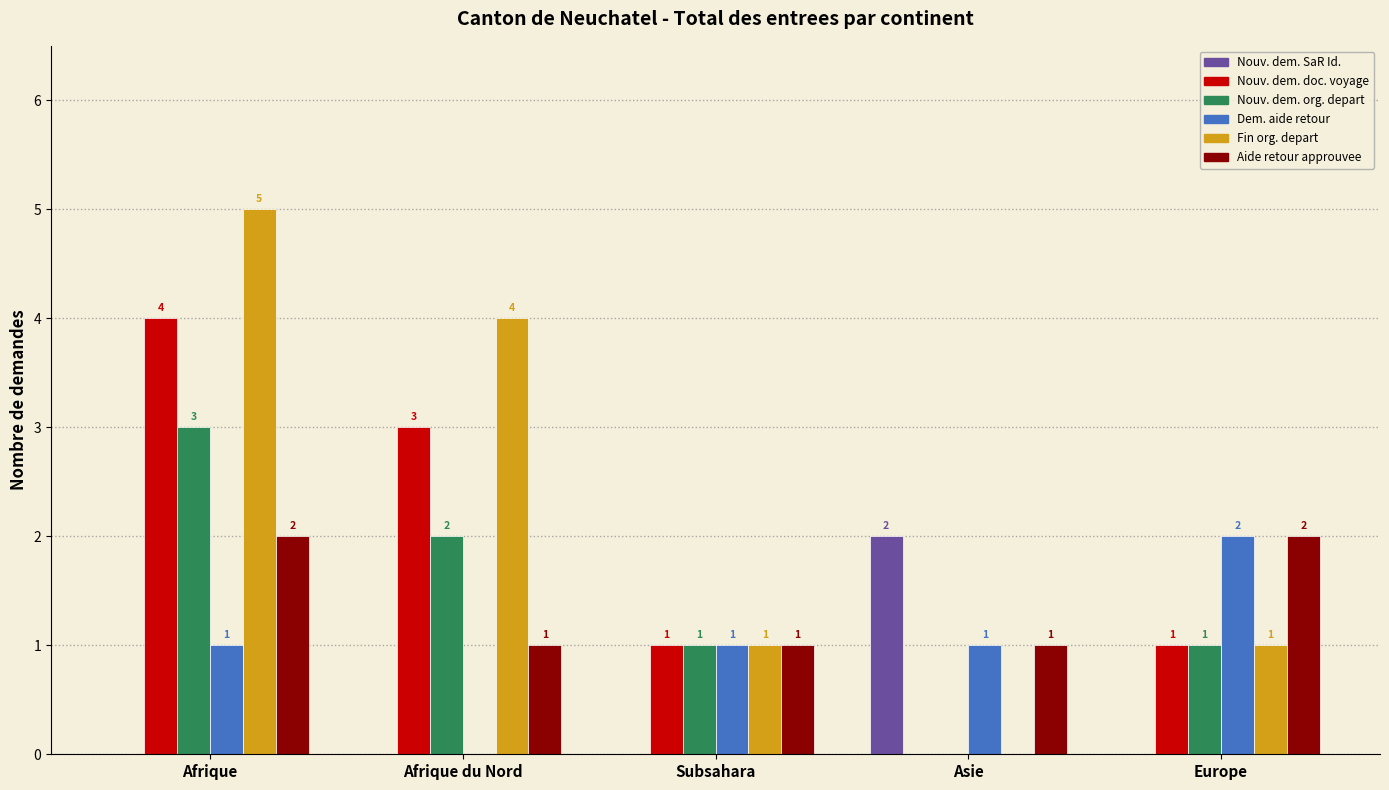

What is the maximum value shown in the chart?

5